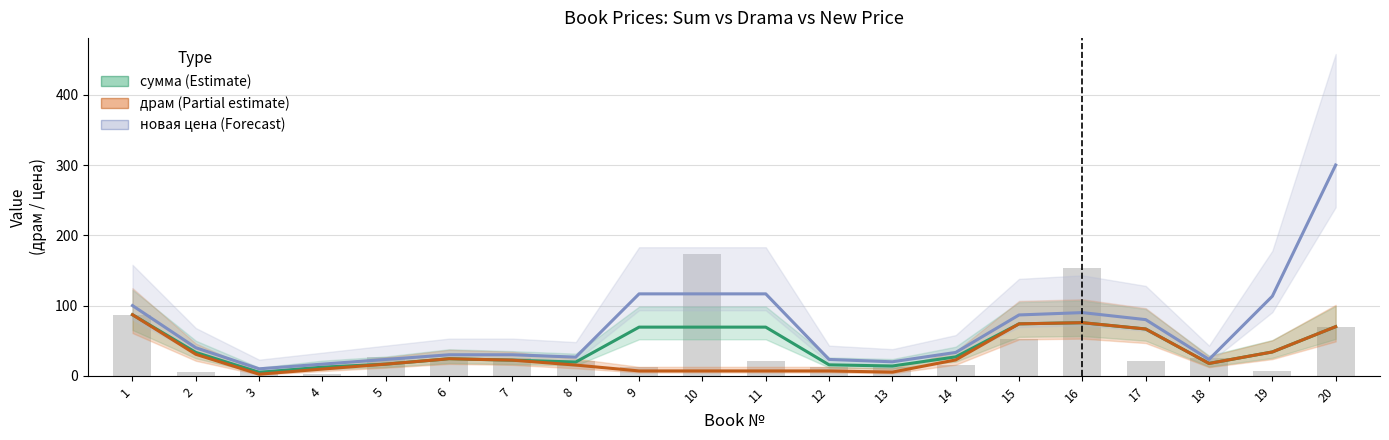

Reading left to right, what are all the values shown in this chart?

сумма (Estimate): 1=87.0	2=33.3	3=5.0	4=12.3	5=16.7	6=24.3	7=22.3	8=19.7	9=69.3	10=69.3	11=69.3	12=15.7	13=14.0	14=27.0	15=74.0	16=75.7	17=66.7	18=17.7	19=34.0	20=70.0
драм (Partial estimate): 1=87.0	2=30.7	3=2.3	4=9.7	5=16.7	6=24.3	7=22.3	8=15.3	9=7.0	10=7.0	11=7.0	12=7.0	13=5.3	14=22.7	15=74.0	16=75.7	17=66.7	18=17.7	19=34.0	20=70.0
новая цена (Forecast): 1=100.0	2=40.0	3=10.0	4=16.7	5=23.3	6=30.0	7=30.0	8=26.7	9=116.7	10=116.7	11=116.7	12=23.3	13=20.0	14=33.3	15=86.7	16=90.0	17=80.0	18=23.3	19=113.3	20=300.0